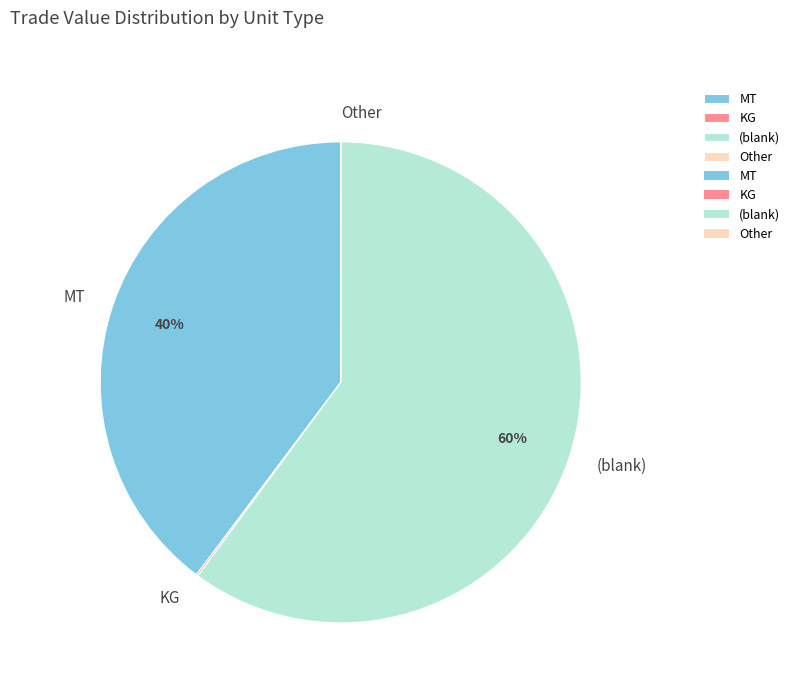

Combined, do MT and (blank) account for over 50%?

Yes